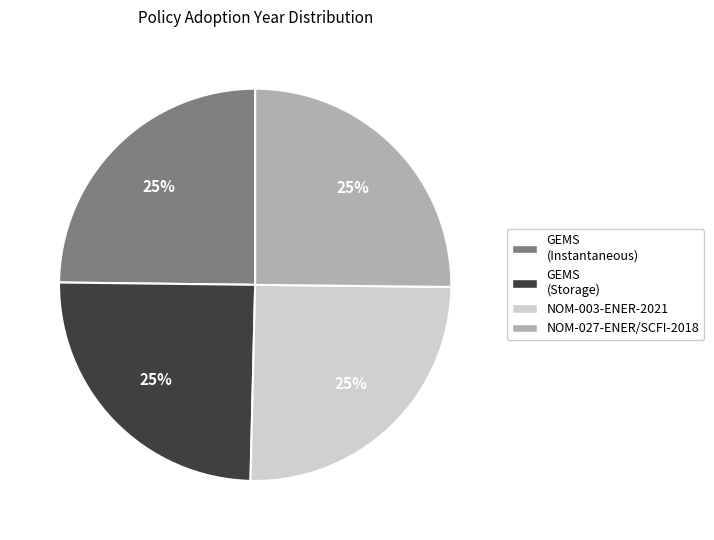

Count the number of slices in the pie.

4